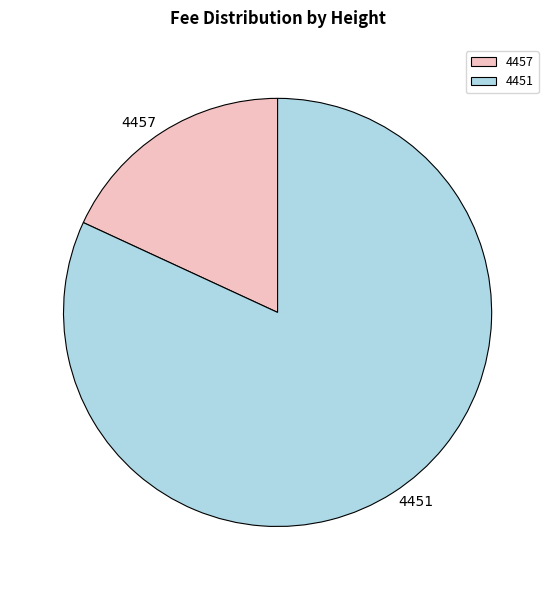

Does 4457 account for over 50% of the chart?

No